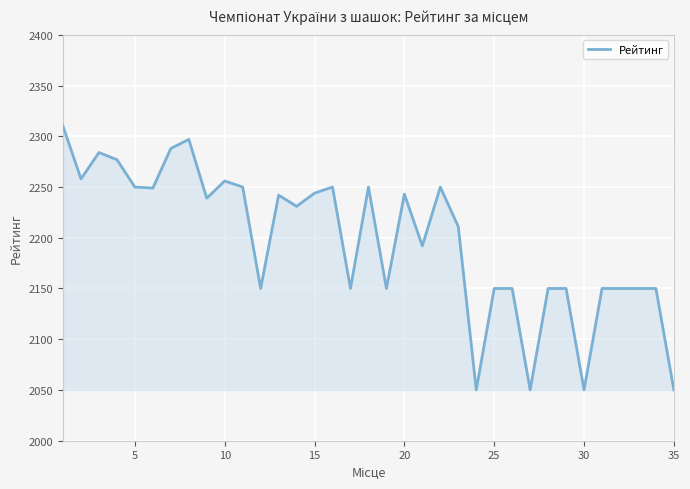

What is the smallest value displayed?

2050